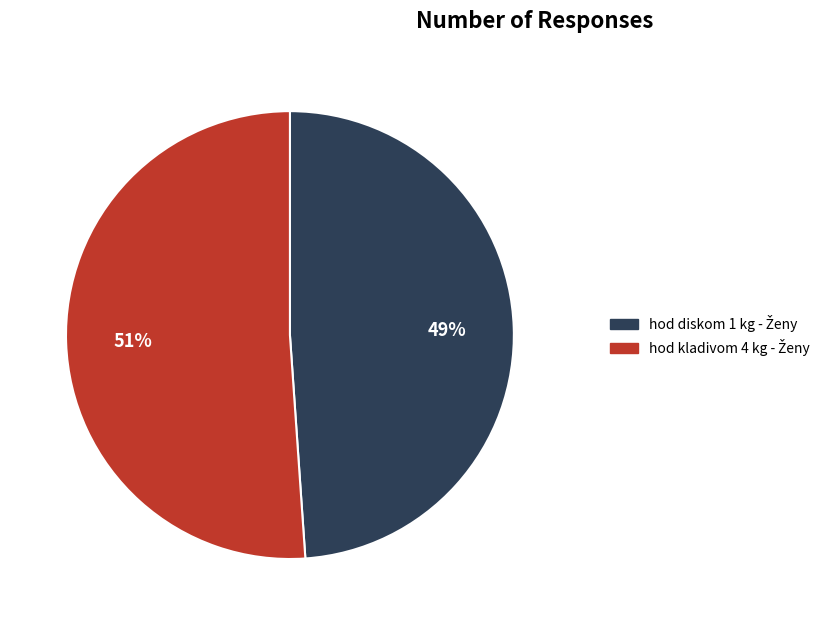

To the nearest percent, what is the difference between the largest and smallest slice percentages?

2%